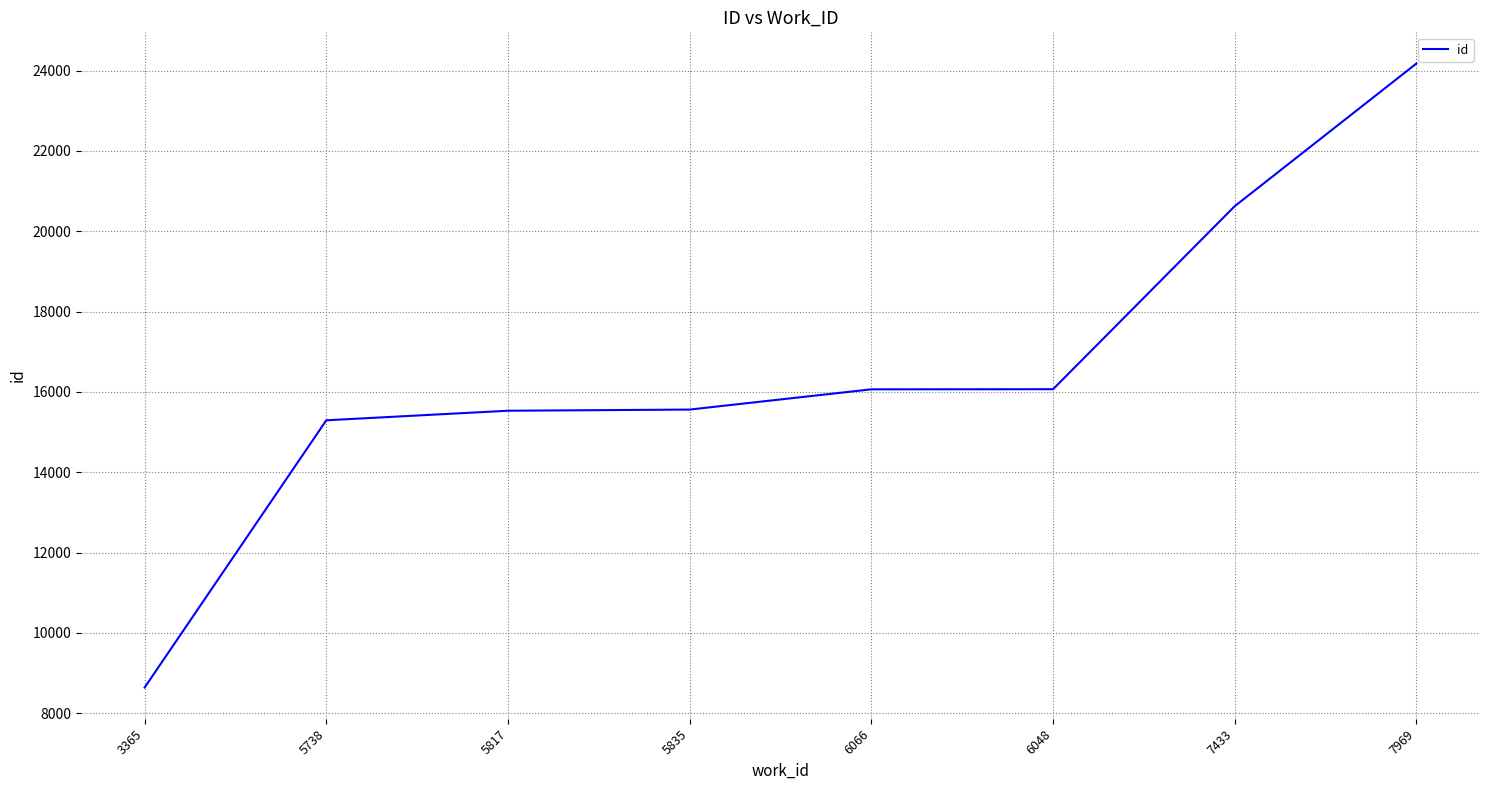

What value does the data have at 6048?

16067